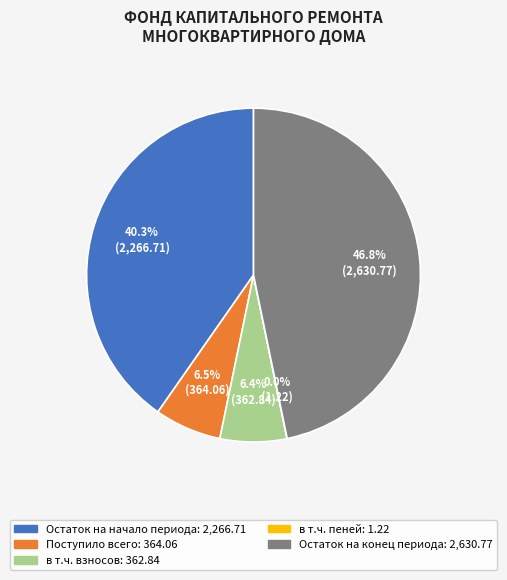

Combined, what portion of the pie is Остаток на начало периода and Остаток на конец периода?

87.1%